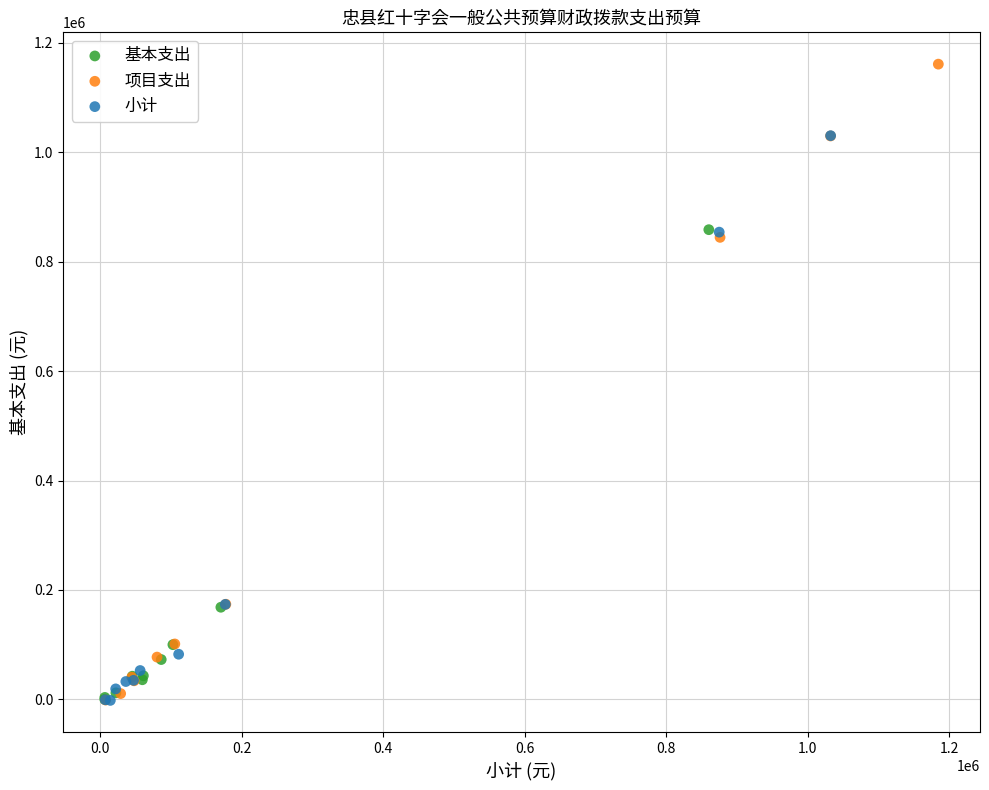

What are all the series names shown in the legend?

基本支出, 项目支出, 小计